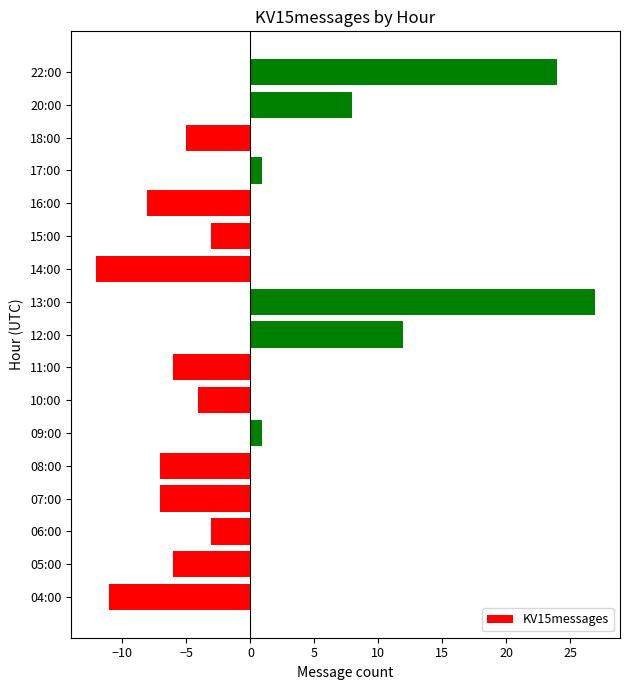

Which has a higher value, 22:00 or 06:00?

22:00